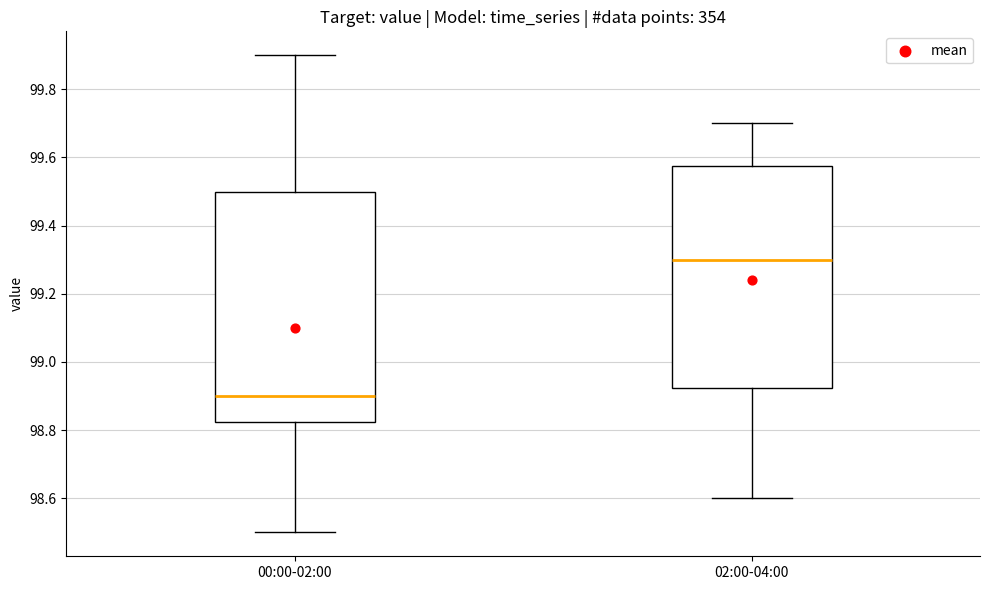

Reading left to right, transcribe this box plot: for each box, give where its median line is, the range the box spans, and where its two whiskers end, as read against the y-axis. The values are not printed on the chart, so give them approximately, as read against the axis.

00:00-02:00: median 98.90, box 98.82 to 99.50, whiskers 98.50 to 99.90
02:00-04:00: median 99.30, box 98.92 to 99.58, whiskers 98.60 to 99.70